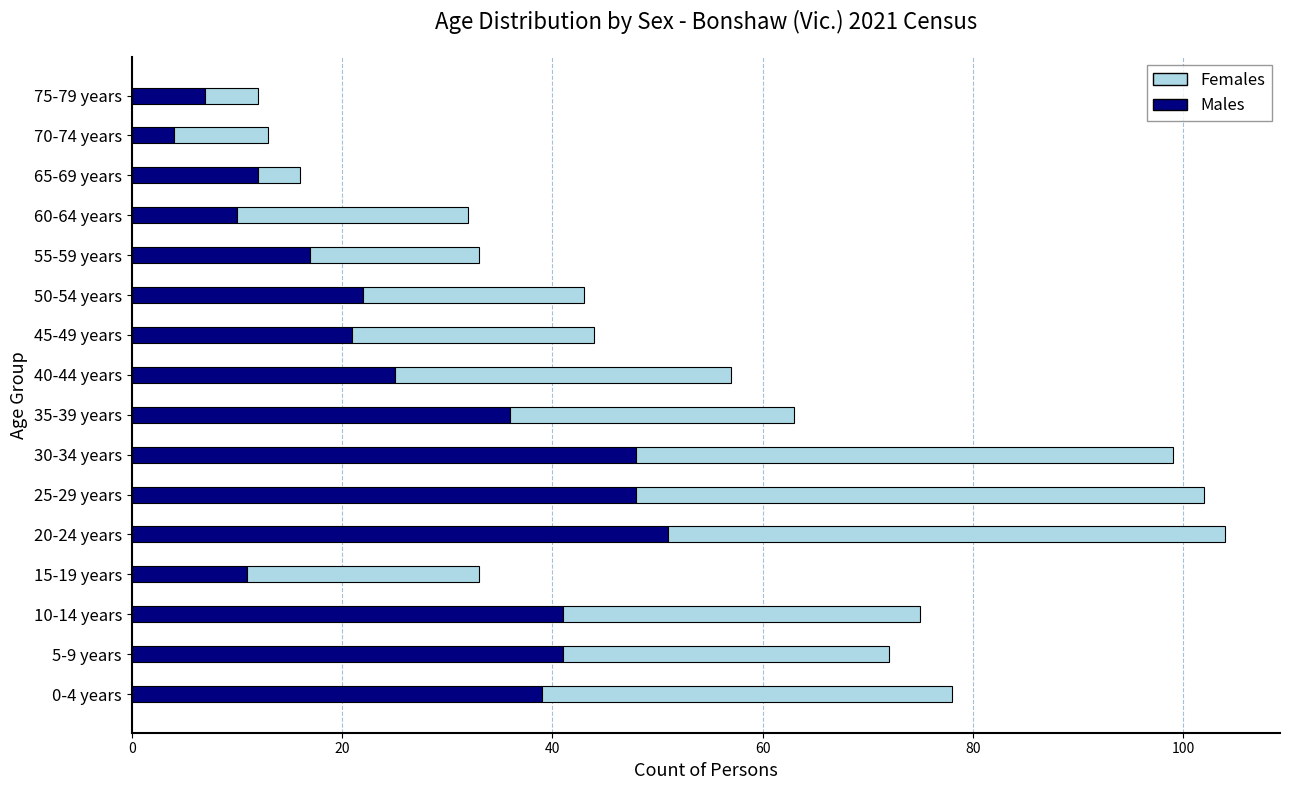

True or false: Males has a value of 7 at 40-44 years.

False